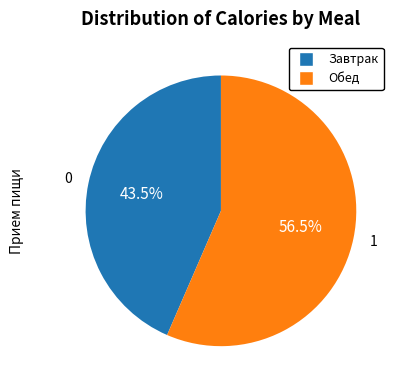

Which category has the smallest portion of the pie?

Завтрак